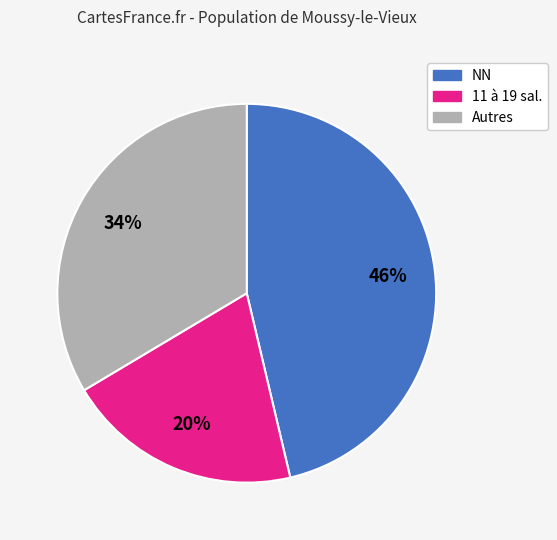

Does any single category account for the majority?

No